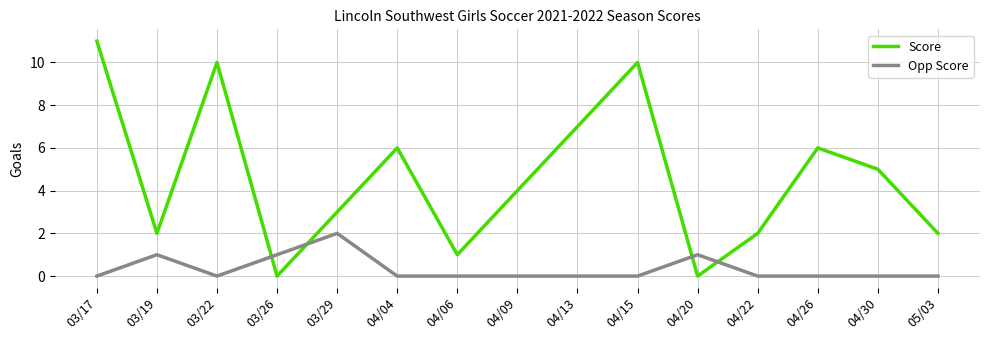

What is the greatest value displayed?

11